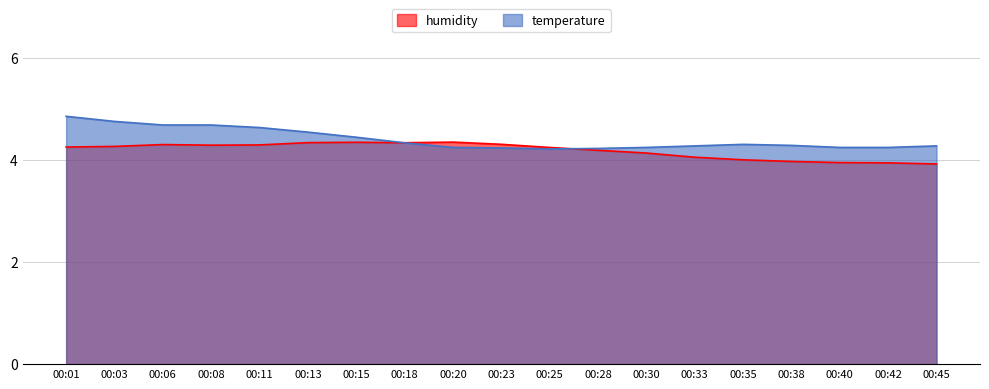

Which series ends up on top after the final intersection of humidity and temperature?

temperature